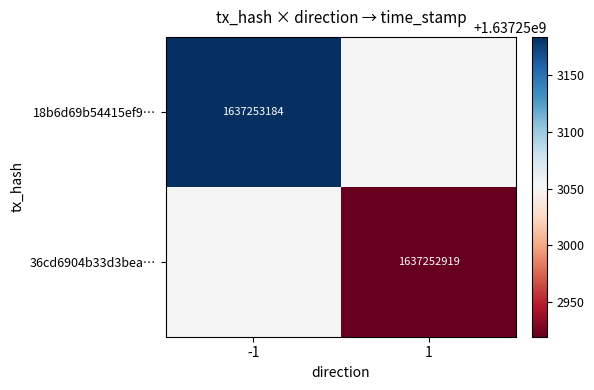

The value of 36cd6904b33d3bea… at 1 is 2281927010. True or false?

False